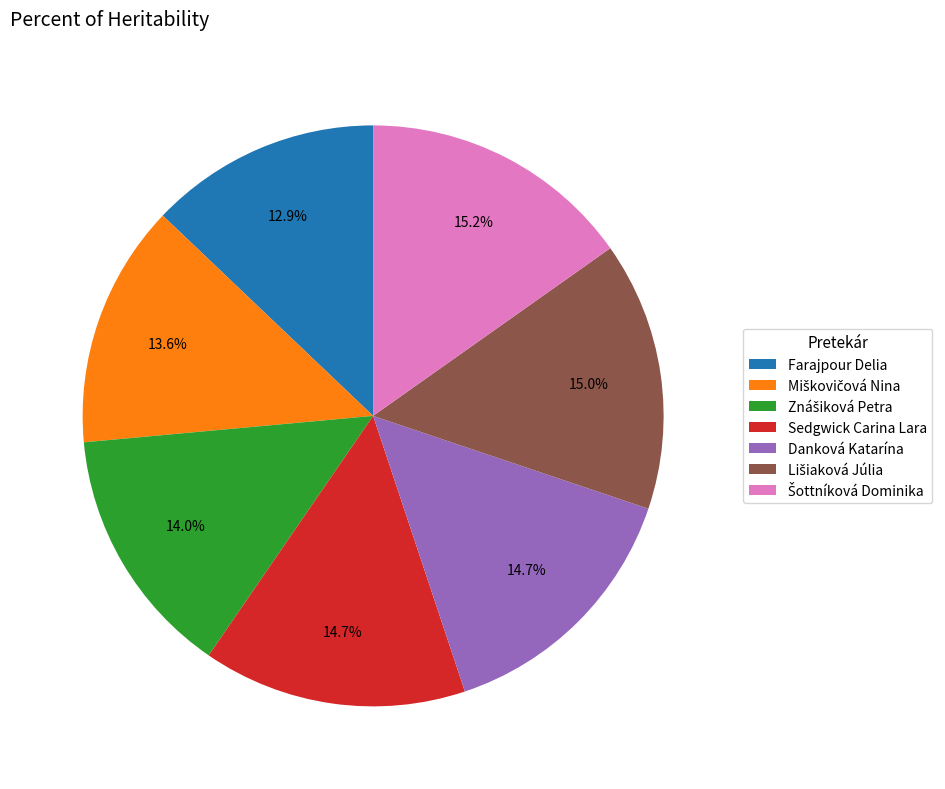

Which category has the smallest portion of the pie?

Farajpour Delia